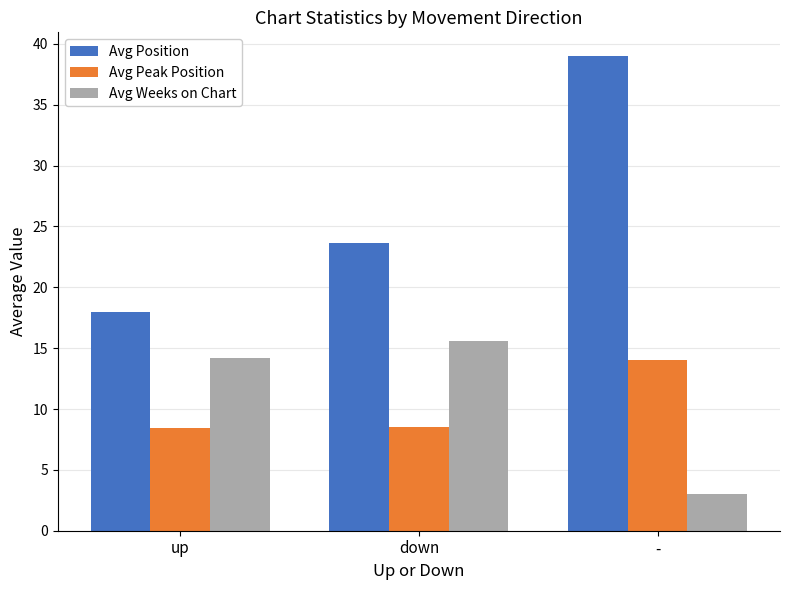

How many data points in Avg Position are above 23?

2